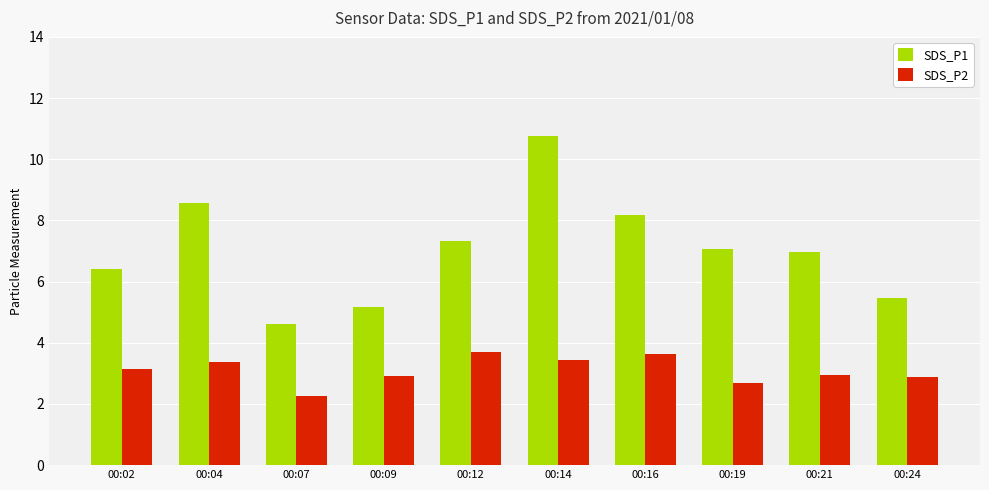

Rank the series by their average value, from highest to lowest.

SDS_P1, SDS_P2